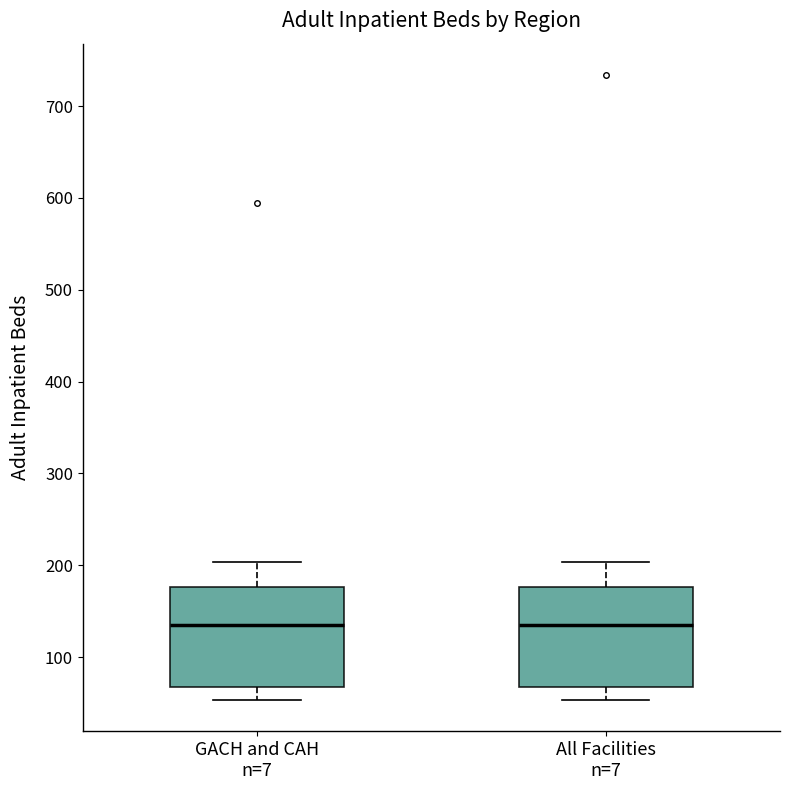

Where is the lower edge of the box for GACH and CAH n=7 on the y-axis? The values are not printed on the chart, so give them approximately, as read against the axis.

70